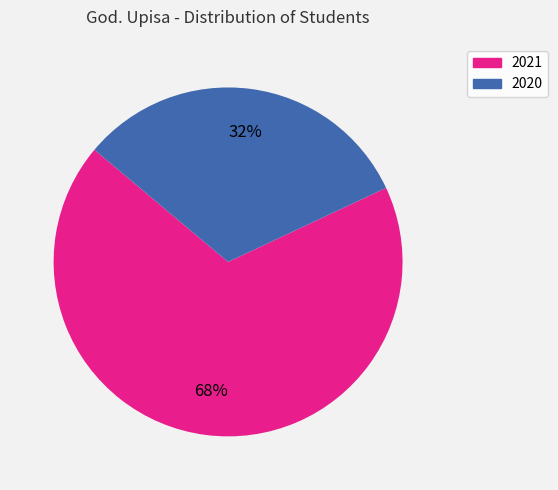

Which slice represents more than half of the pie?

2021